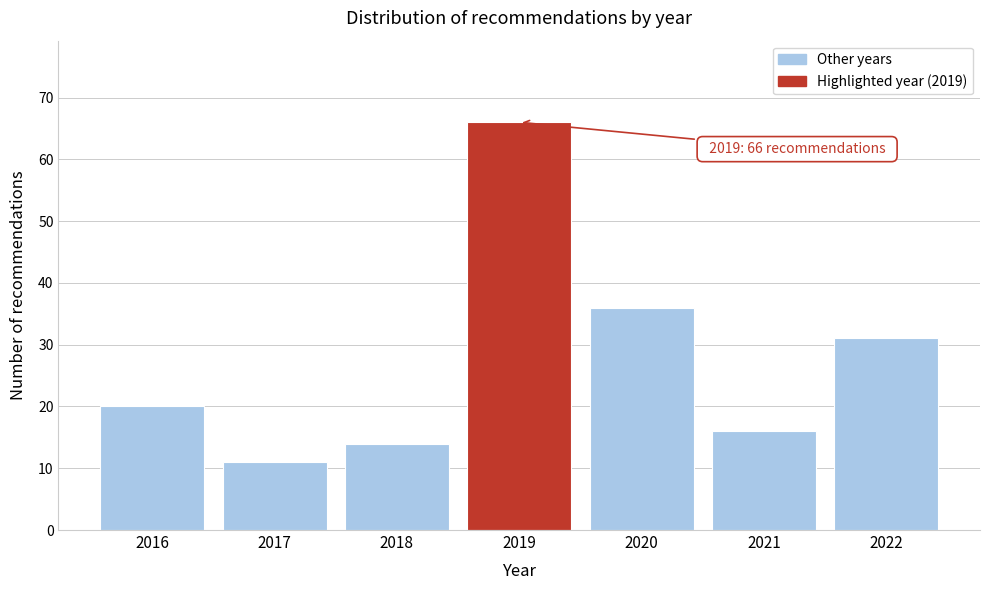

Reading right to left, list all the values displayed in this chart.

31	16	36	66	14	11	20